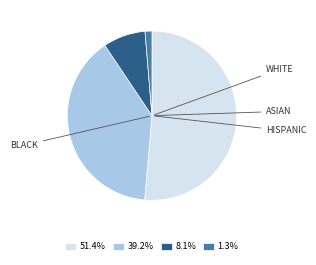

Is there any slice that represents more than half of the pie?

Yes